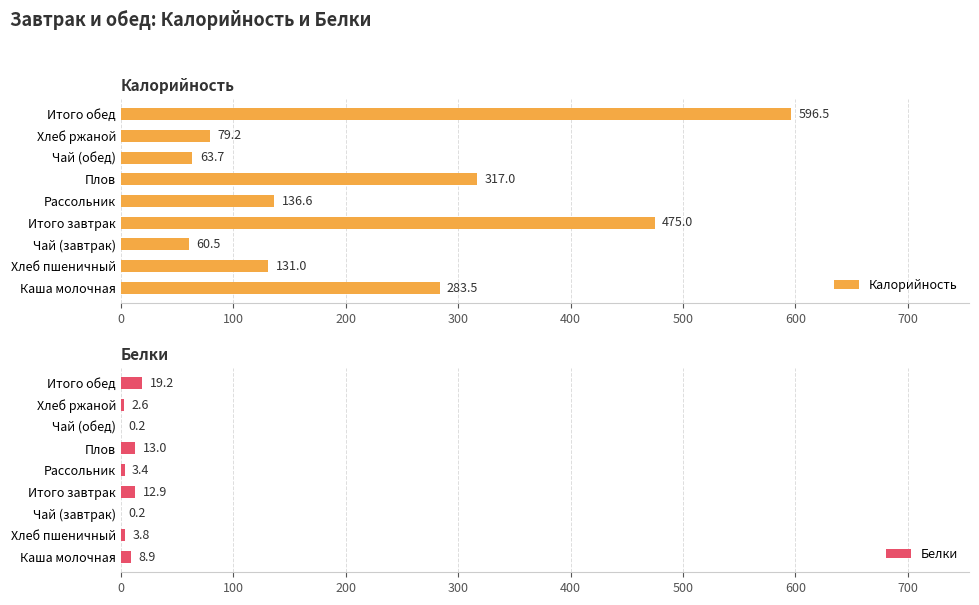

At how many categories does at least one series exceed 433?

2